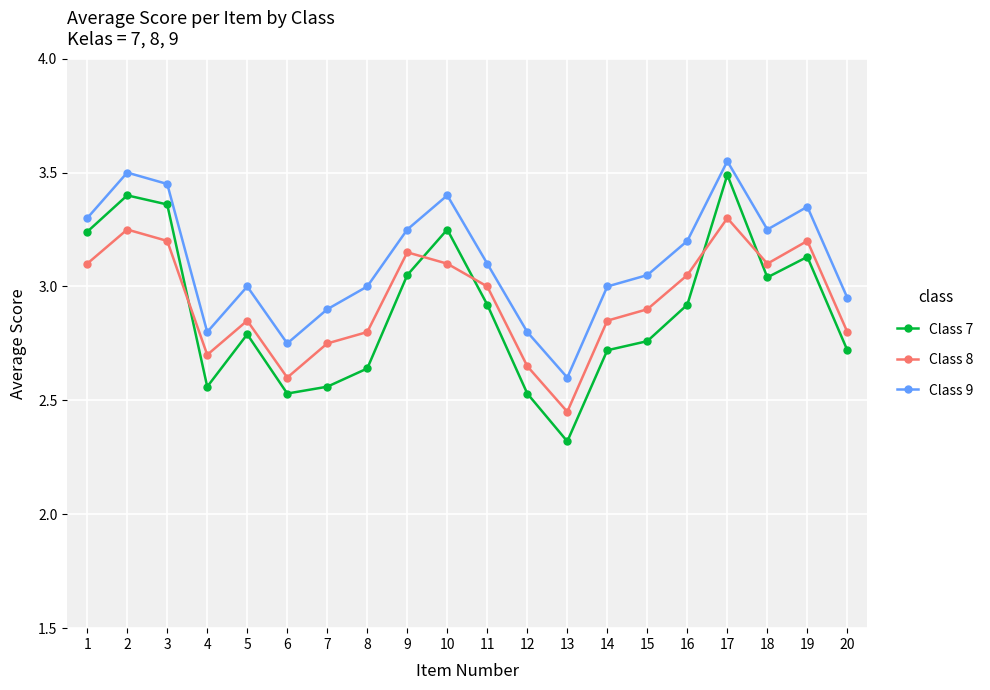

True or false: Class 7 has a value of 1.1 at 2.

False